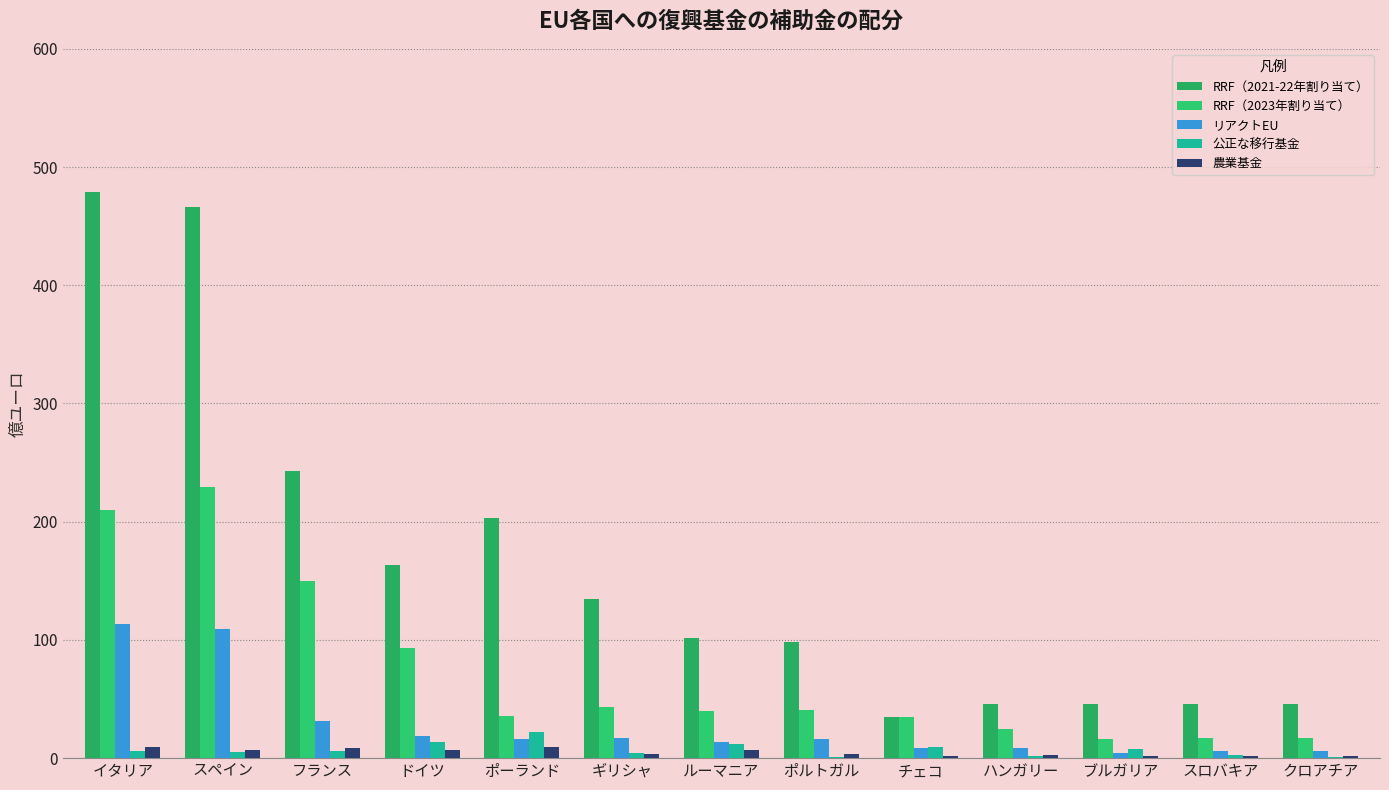

How many groups of bars are there?

13